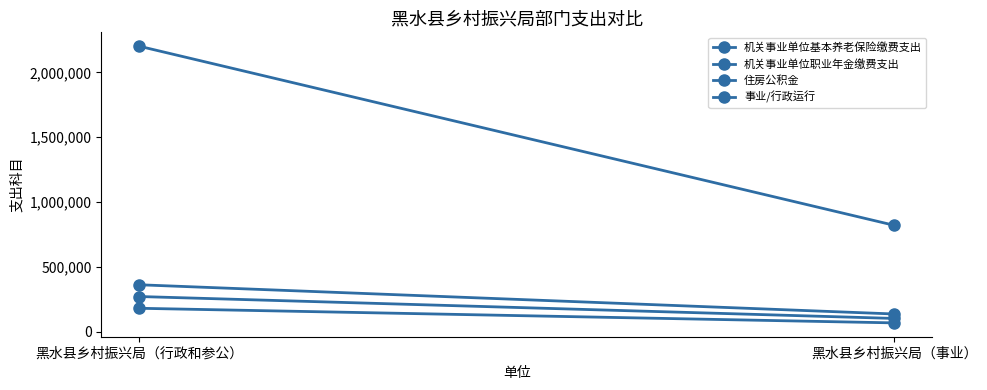

Where does the 事业/行政运行 series first go above 2202478?

黑水县乡村振兴局（行政和参公）